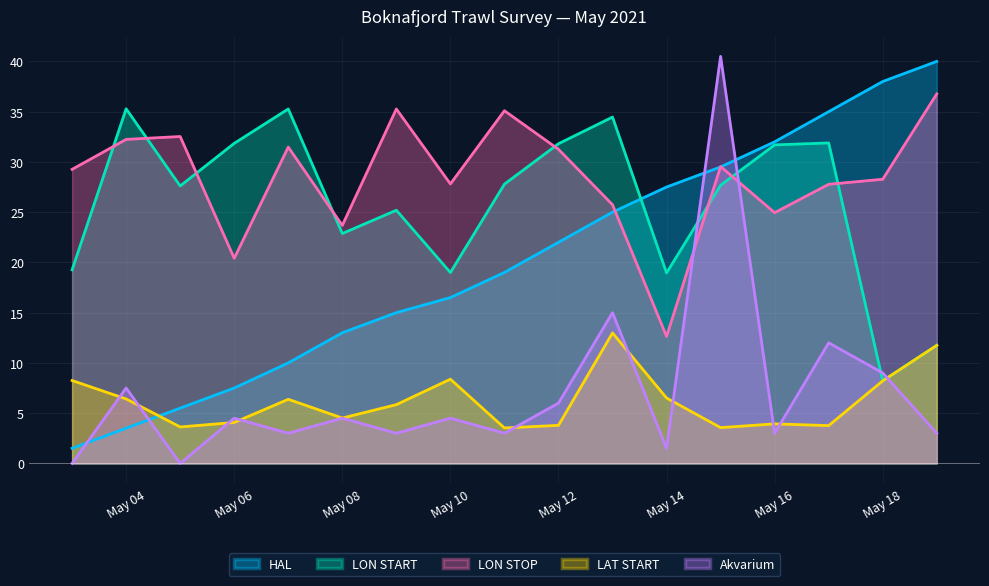

In LON STOP, how many points are lower than both neighbors (excluding endpoints)?

5